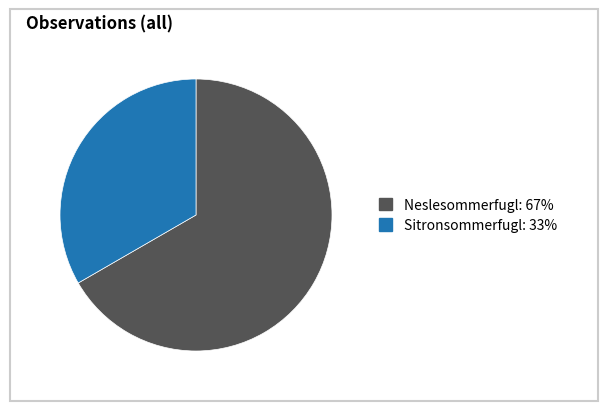

Combined, do Neslesommerfugl and Sitronsommerfugl account for over 50%?

Yes